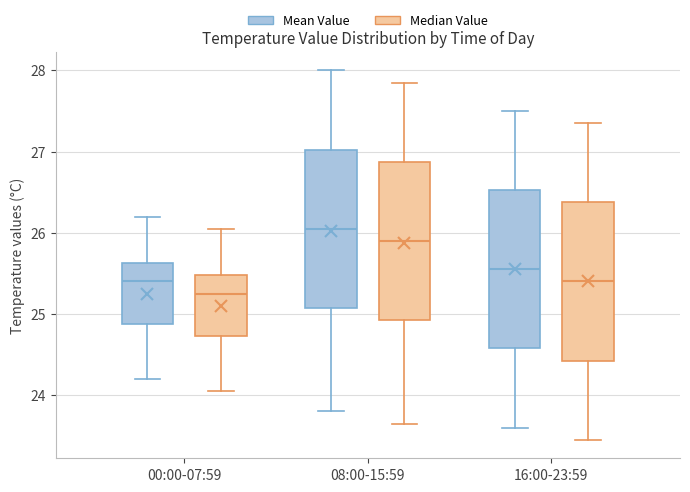

Where does the upper whisker of the box for 00:00-07:59 (Mean Value) end on the y-axis? The values are not printed on the chart, so give them approximately, as read against the axis.

26.2